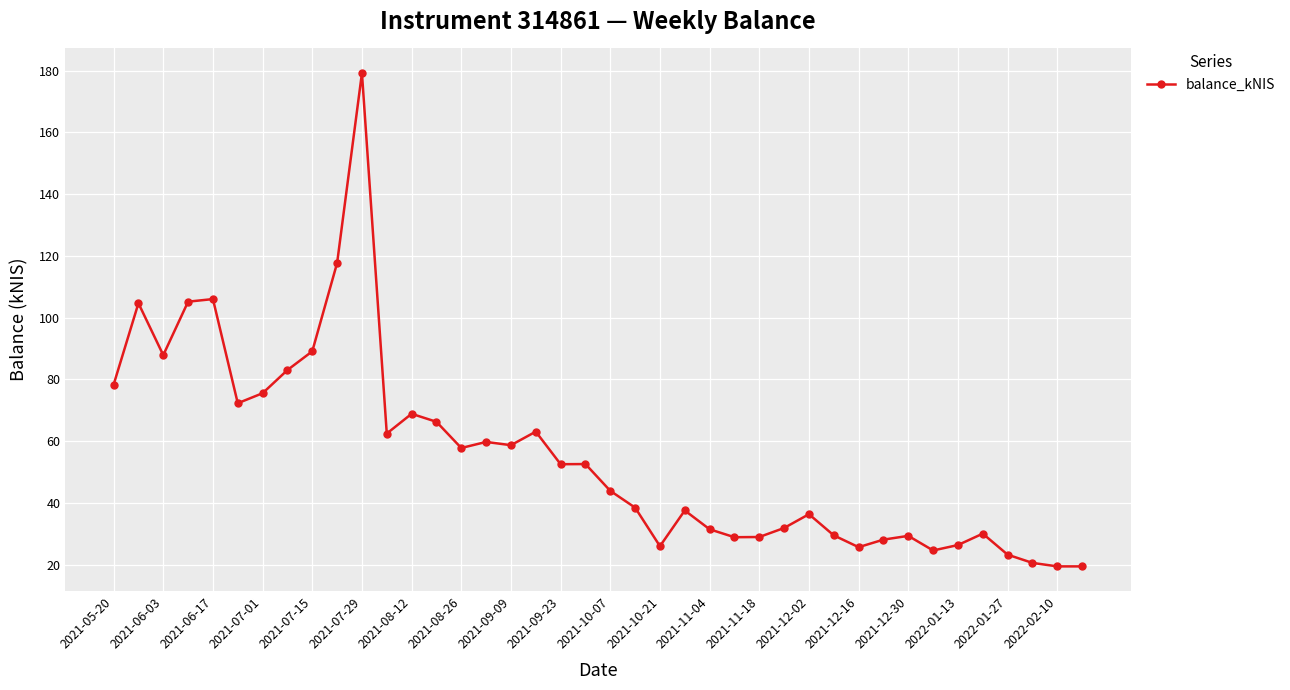

What is the greatest value displayed?

179.2